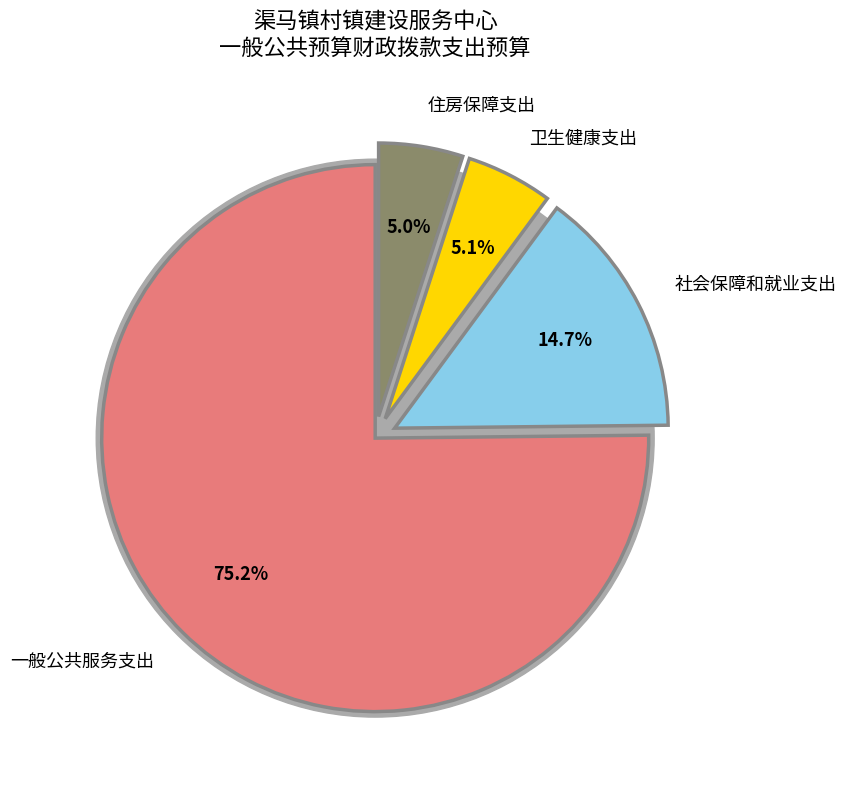

What is the smallest slice in the pie chart?

住房保障支出